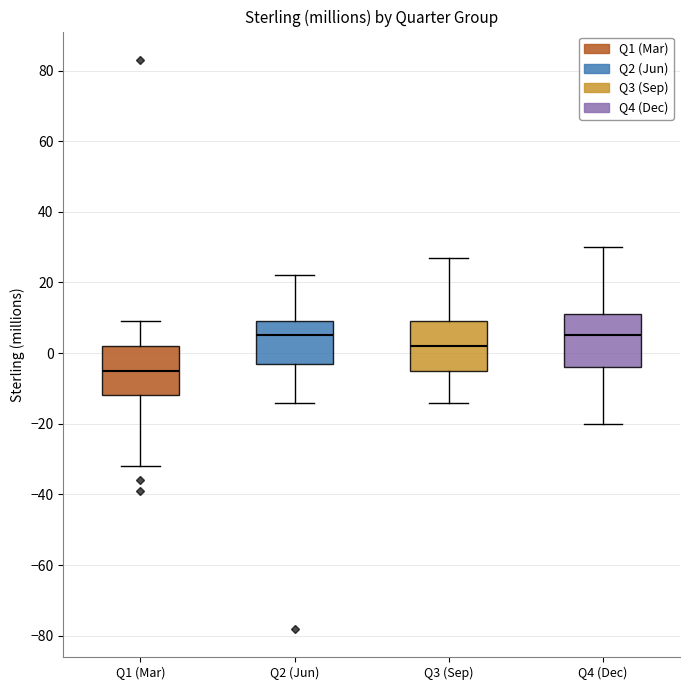

Reading left to right, transcribe this box plot: for each box, give where its median line is, the range the box spans, and where its two whiskers end, as read against the y-axis. The values are not printed on the chart, so give them approximately, as read against the axis.

Q1 (Mar): median -4, box -12 to 2, whiskers -32 to 10
Q2 (Jun): median 6, box -2 to 10, whiskers -14 to 22
Q3 (Sep): median 2, box -4 to 10, whiskers -14 to 28
Q4 (Dec): median 6, box -4 to 12, whiskers -20 to 30